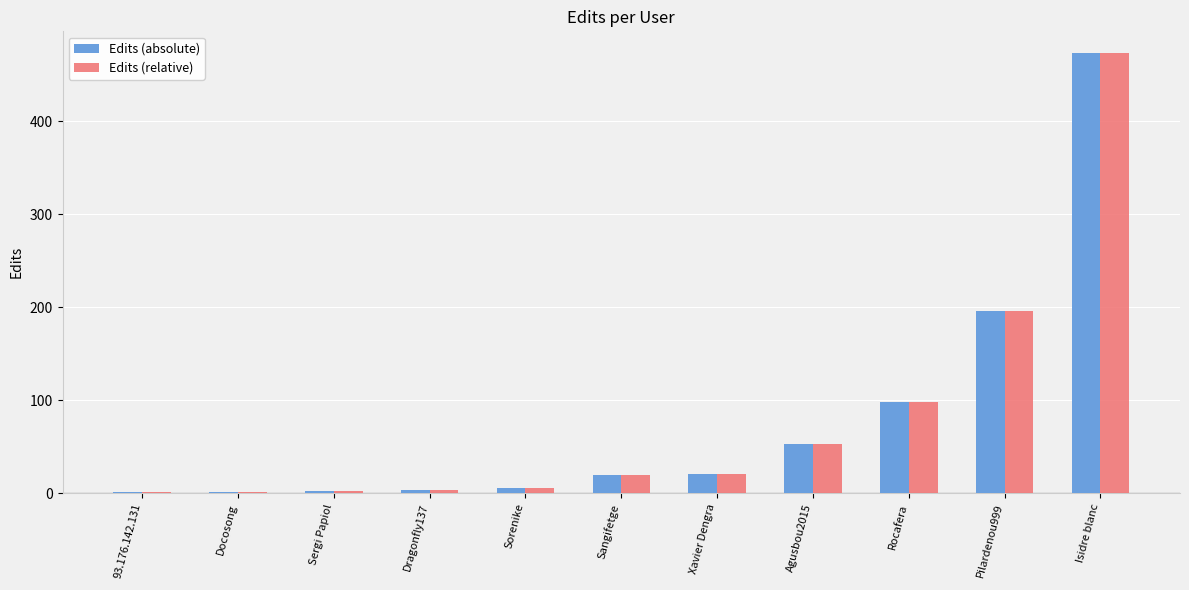

What is the sum of all Edits (relative) values?

871